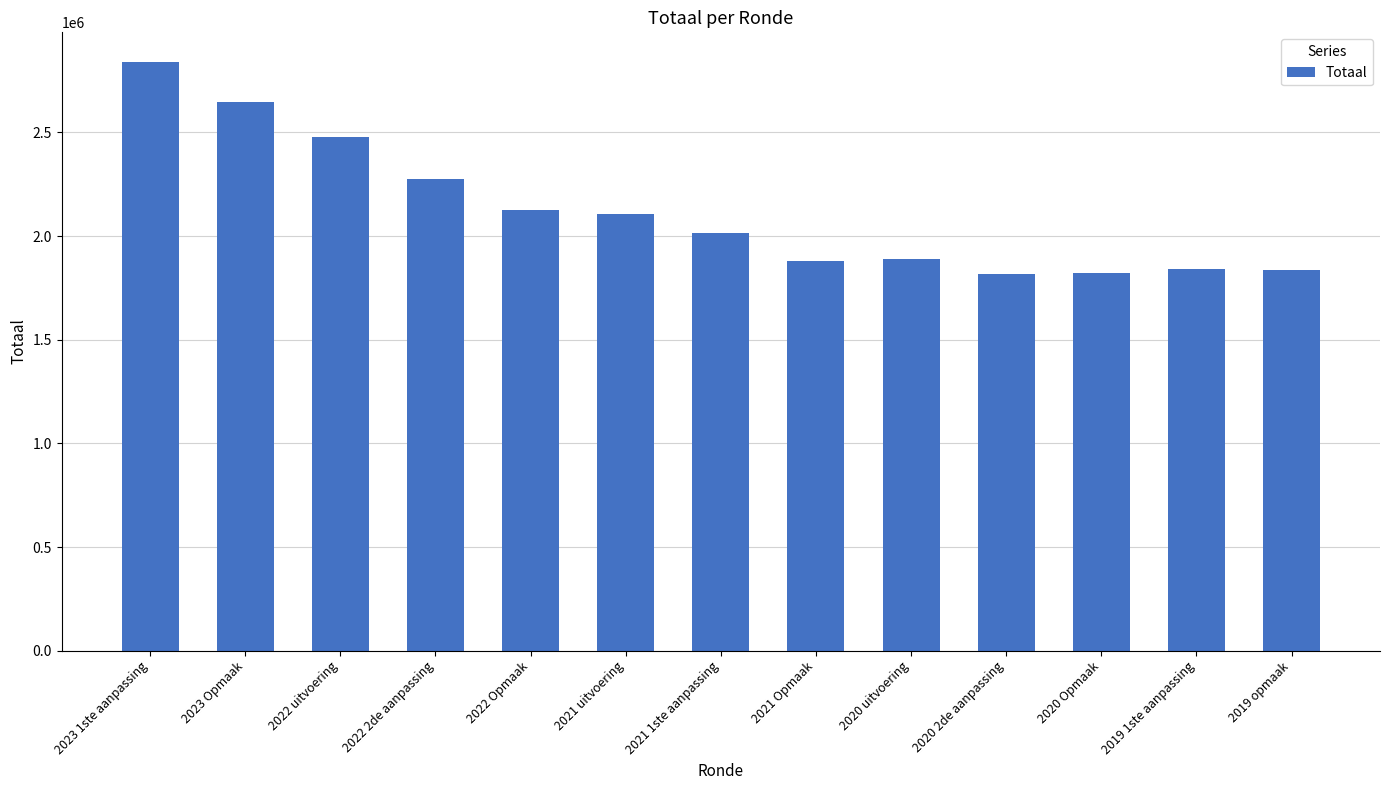

What is the value of the 11th bar from the left?

1819863